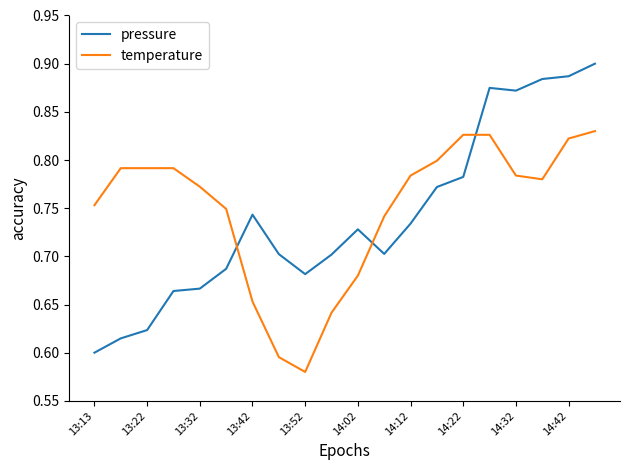

Which series has the largest range (max minus min)?

pressure